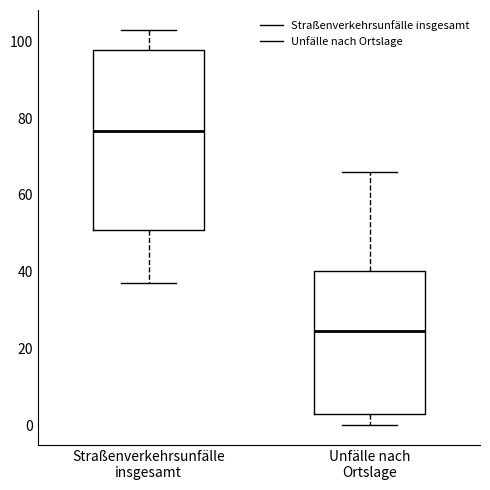

Reading left to right, read every box against the y-axis: the position of its median line, the range the box covers, and the ends of its whiskers. The values are not printed on the chart, so give them approximately, as read against the axis.

Straßenverkehrsunfälle insgesamt: median 76, box 50 to 98, whiskers 38 to 104
Unfälle nach Ortslage: median 24, box 4 to 40, whiskers 0 to 66